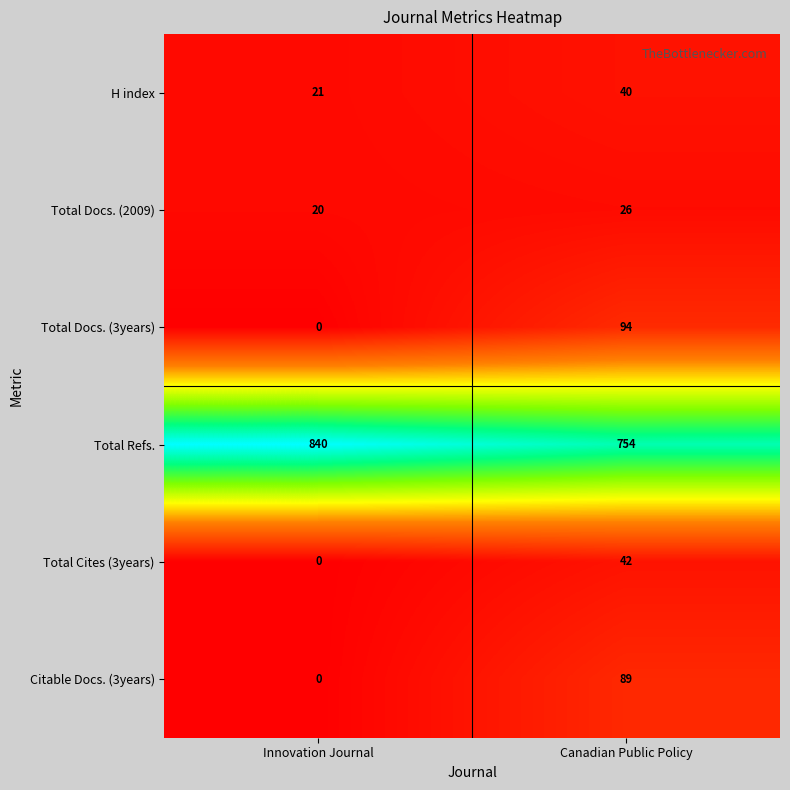

Which series changed the most between Innovation Journal and Canadian Public Policy?

Total Docs. (3years)